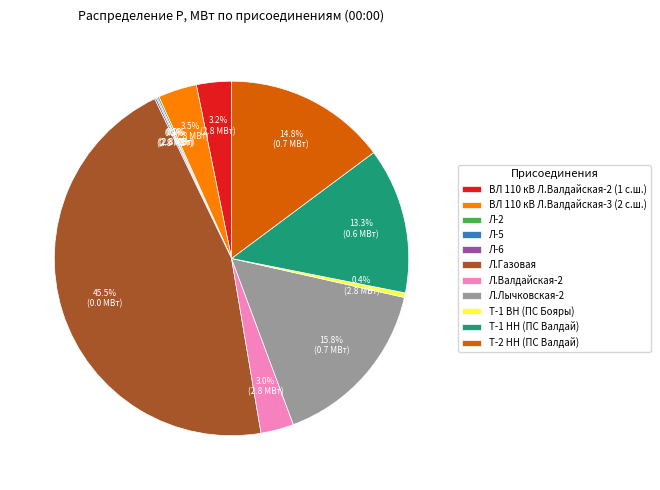

To the nearest percent, what is the difference between the Л.Газовая and Л.Лычковская-2 slice percentages?

30%